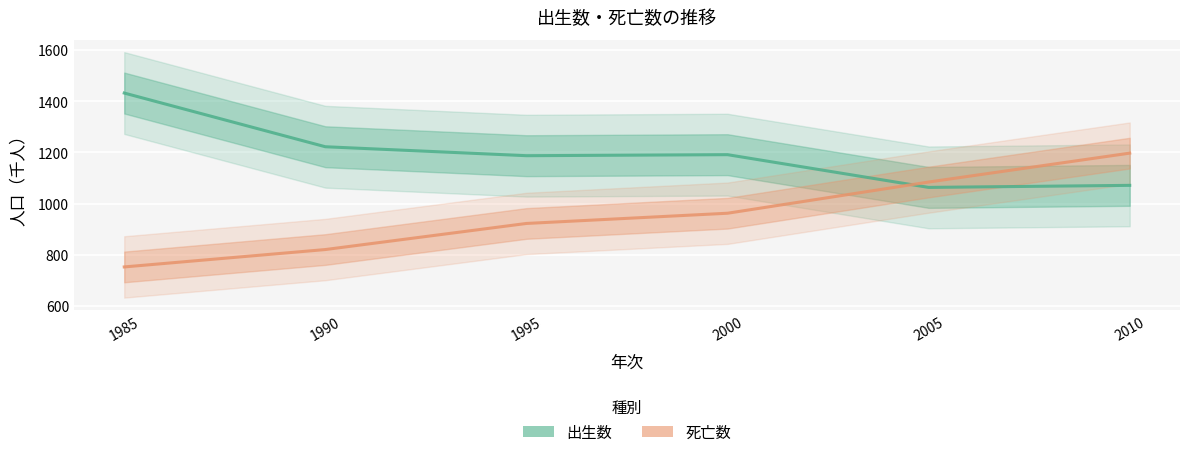

How many data points does each series have?

6